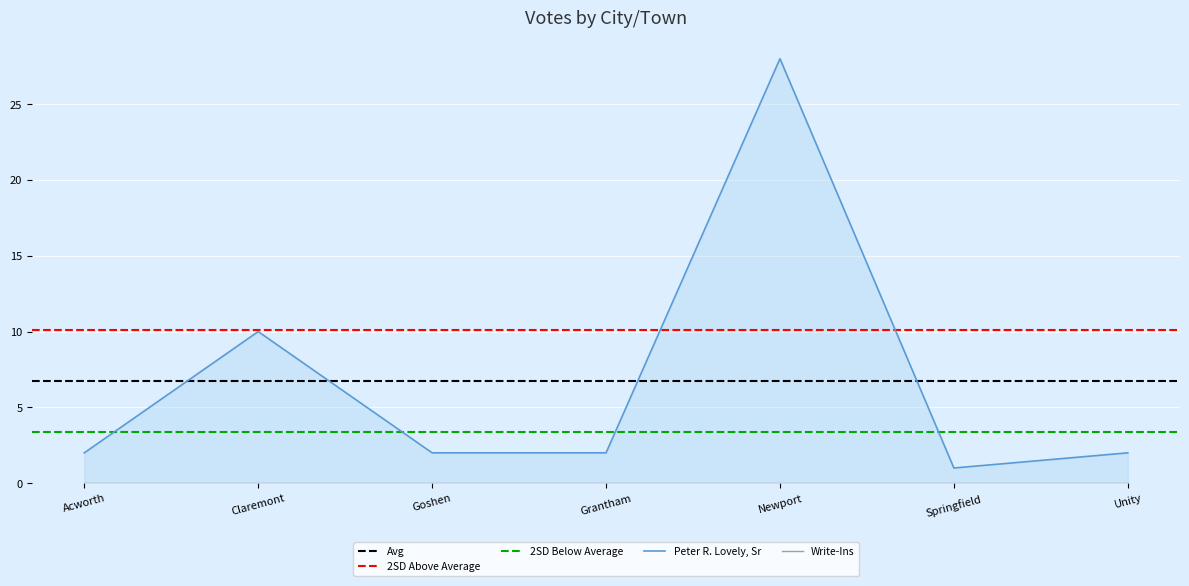

What is the greatest value displayed?

28